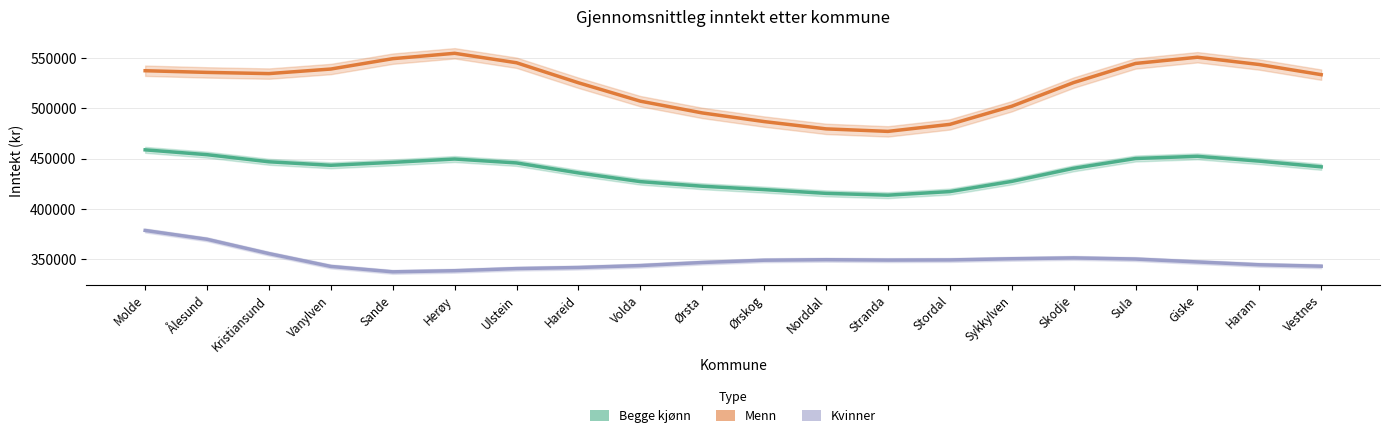

Which series changed the most between Molde and Stordal?

Menn